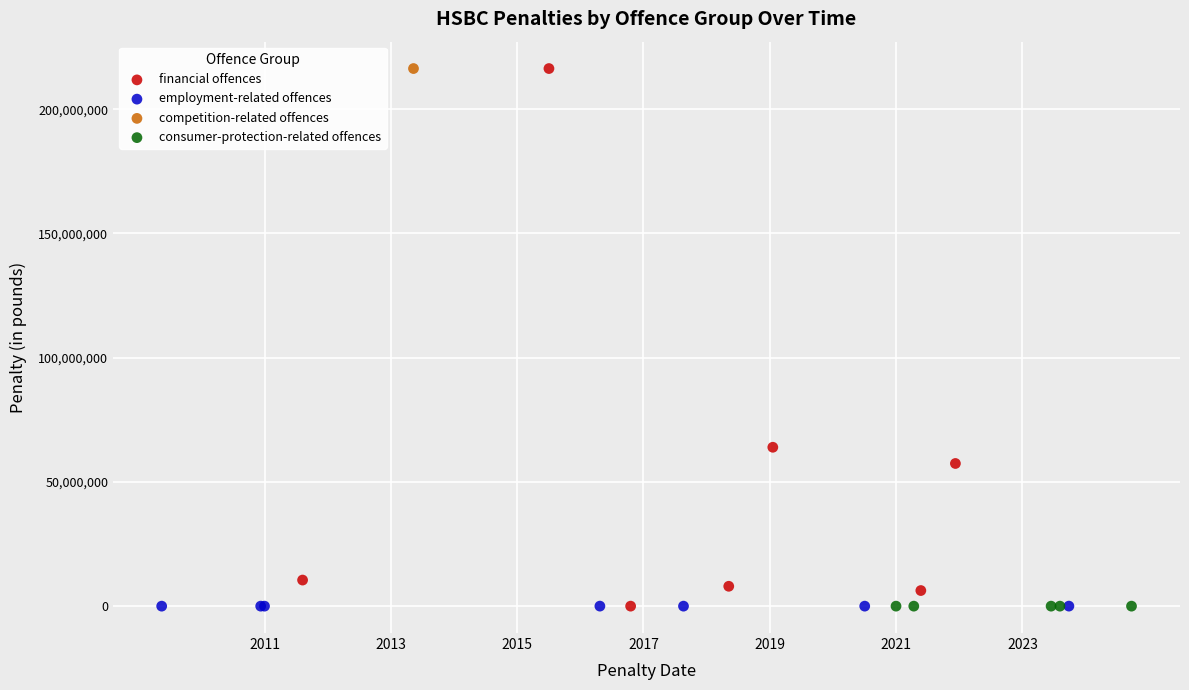

What are all the series names shown in the legend?

financial offences, employment-related offences, competition-related offences, consumer-protection-related offences